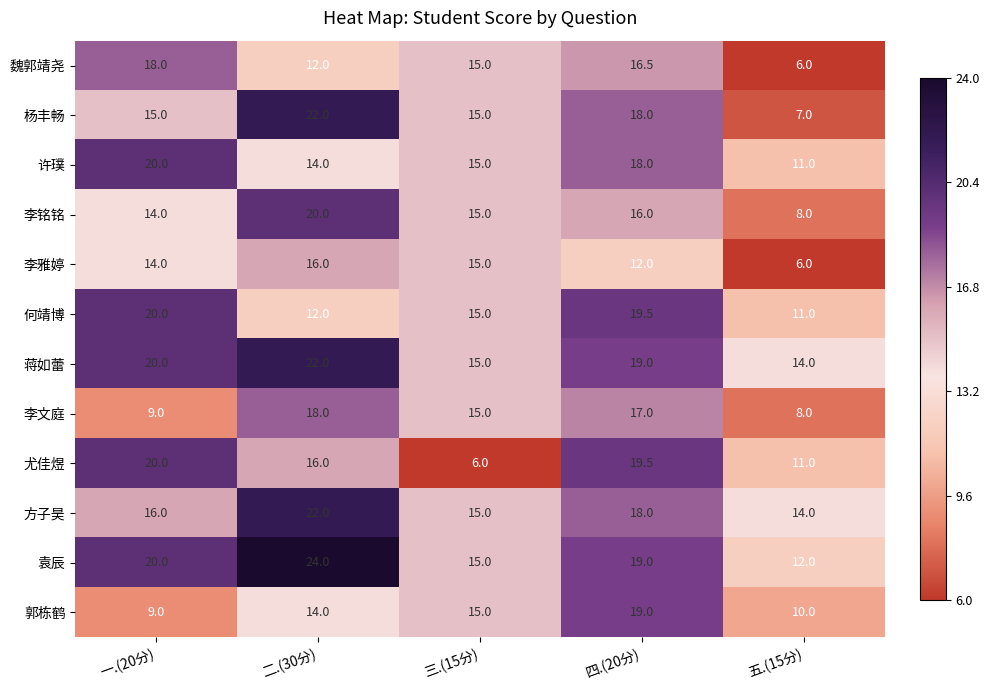

True or false: 蒋如蕾 has a value of 26.4 at 一.(20分).

False